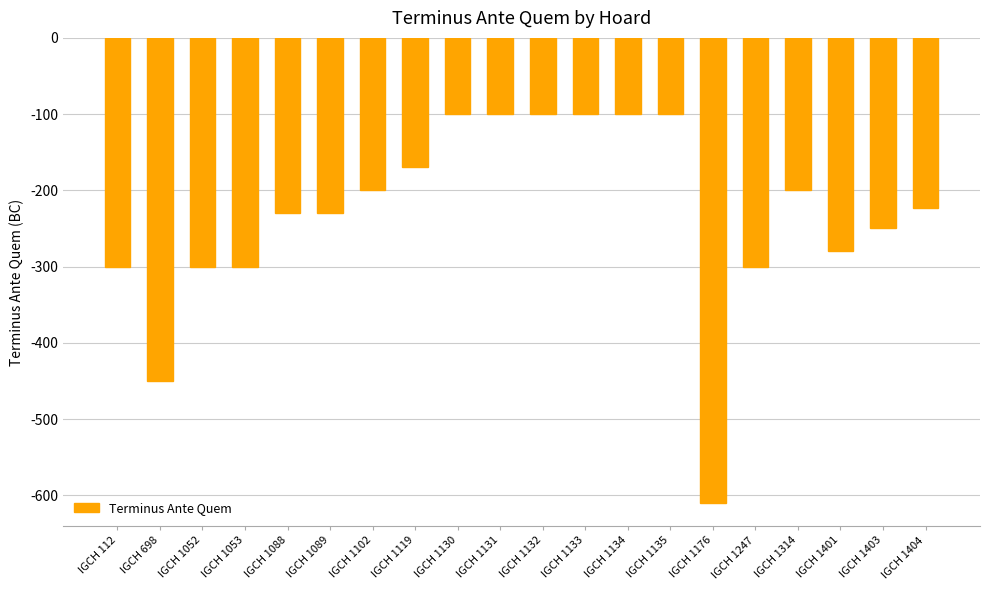

The value at IGCH 1132 is -100. True or false?

True